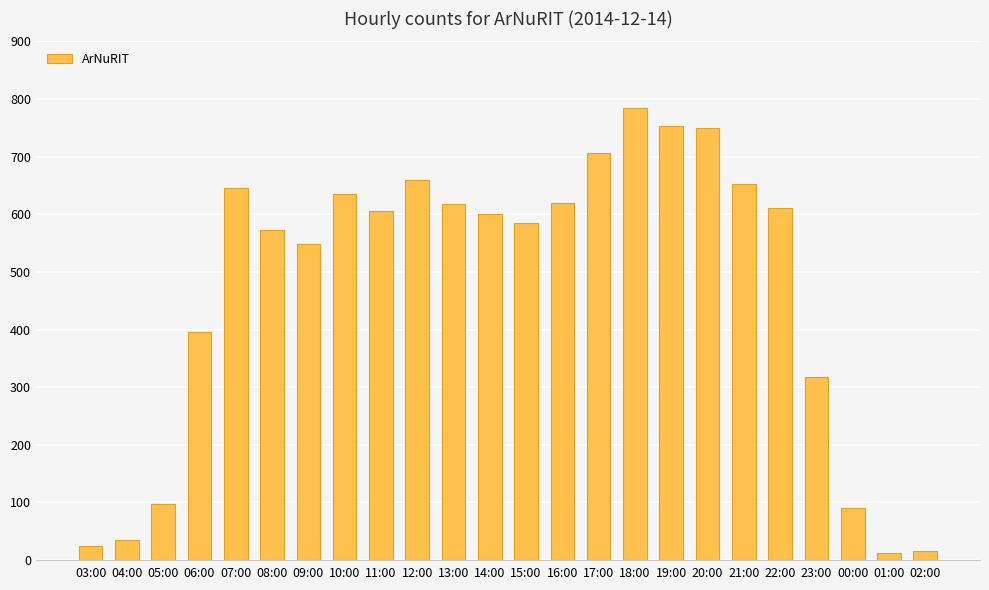

Is it true that the value at 18:00 is 202?

False